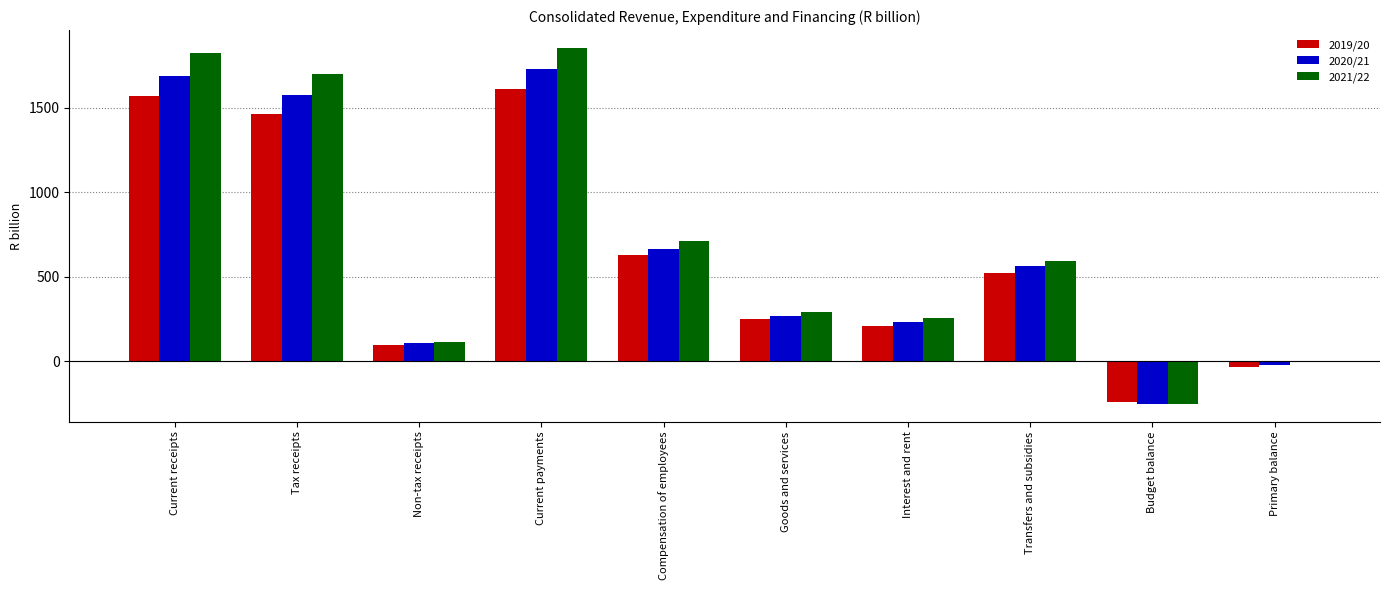

Is it true that 2019/20 equals 1568.7 at Current receipts?

True